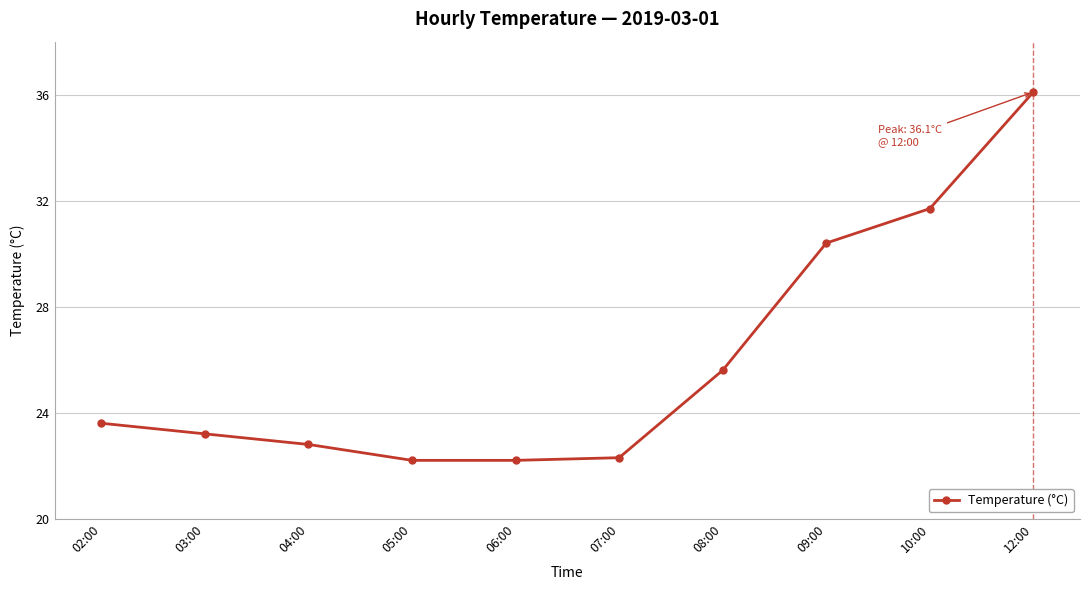

What is the ratio of the value at 08:00 to the value at 12:00?

0.7